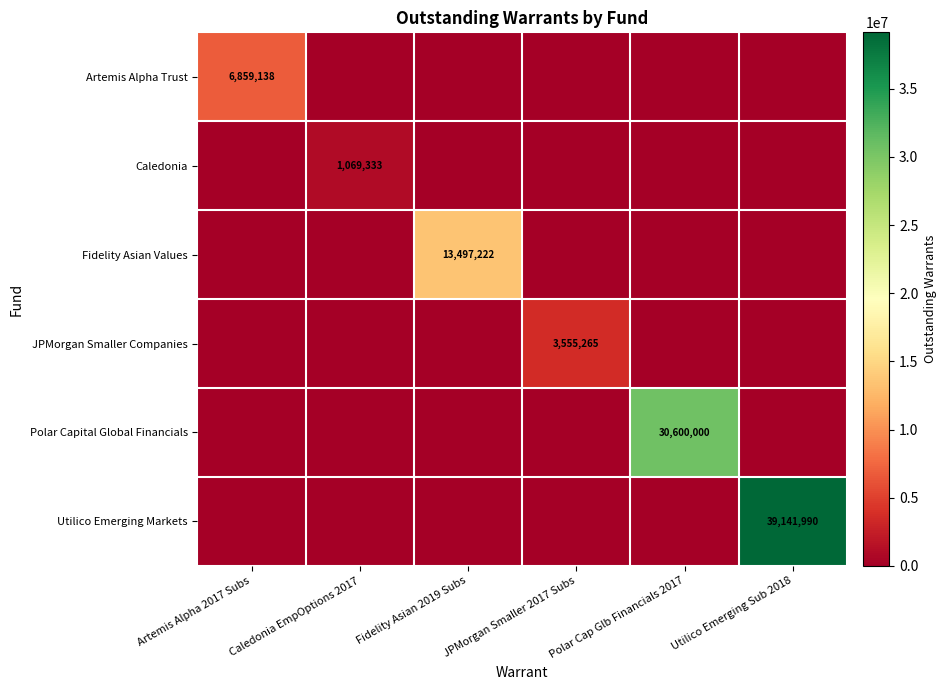

At which category is the sum across all series the highest?

Utilico Emerging Sub 2018